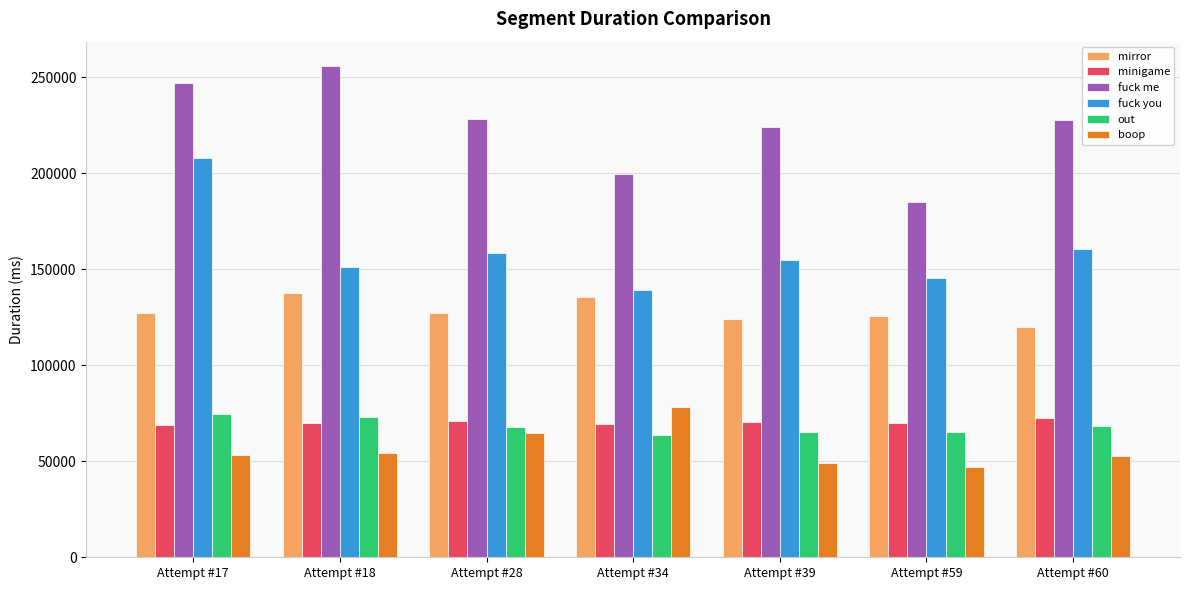

What is the lowest value of the out series?

63885